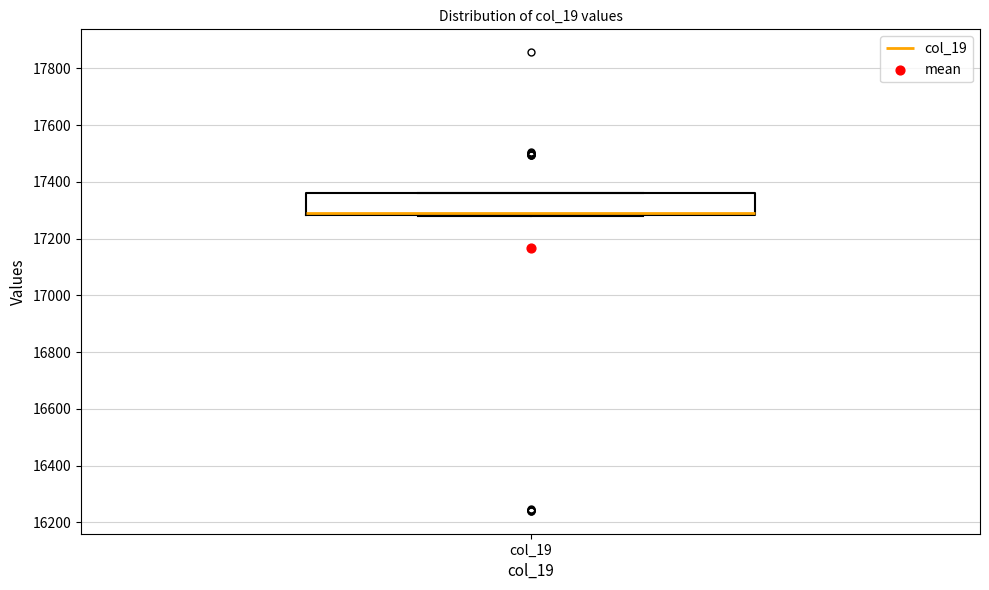

Read this box plot against the y-axis: the position of the median line, the range covered by the box, and the ends of both whiskers. The values are not printed on the chart, so give them approximately, as read against the axis.

median 17300, box 17280 to 17360, whiskers 17280 to 17360